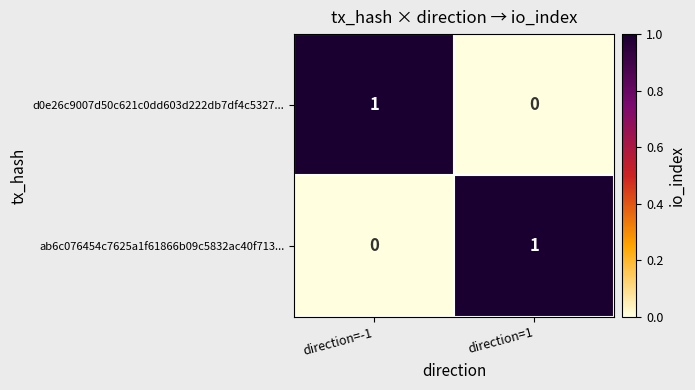

Which category has the highest value in the d0e26c9007d50c621c0dd603d222db7df4c5327... series?

direction=-1